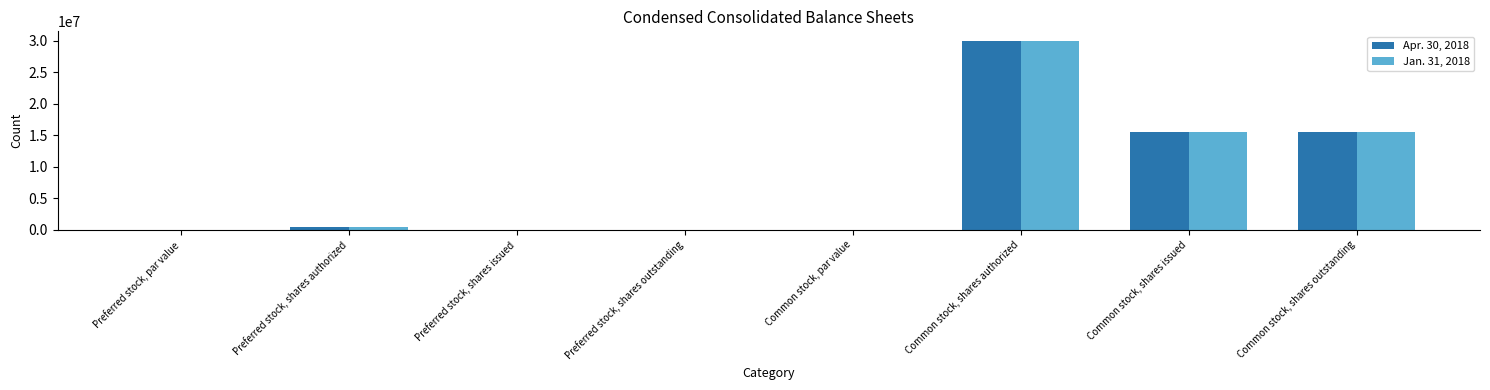

The value of Jan. 31, 2018 at Preferred stock, shares issued is 0.0. True or false?

True